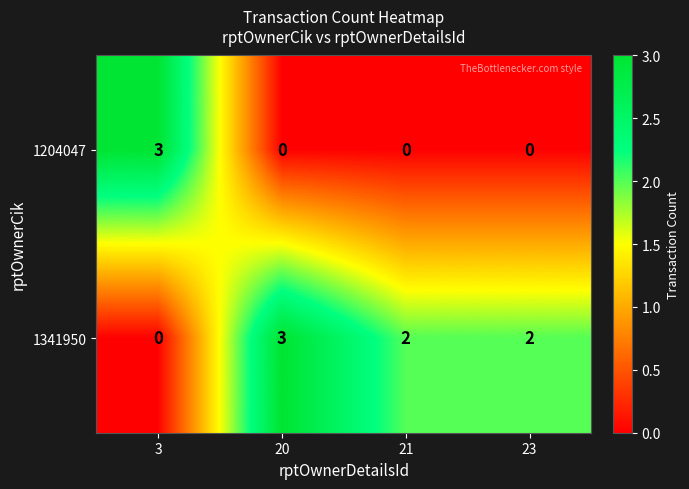

Is it true that 1341950 equals 2 at 21?

True